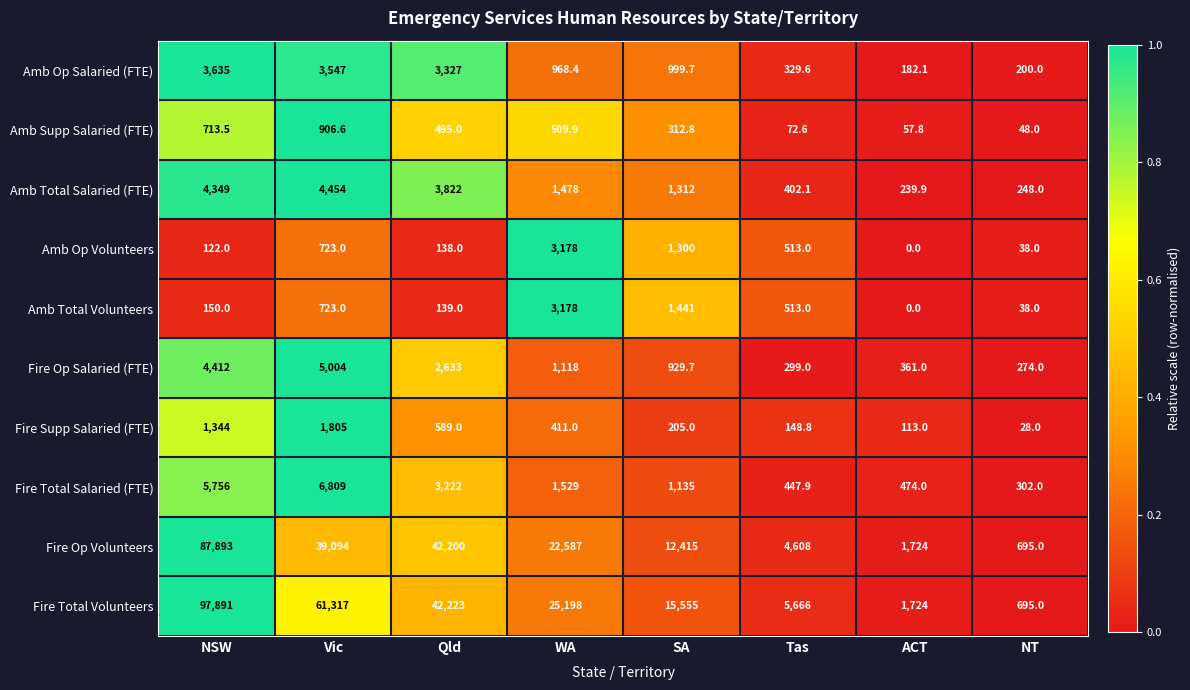

At which label does Amb Op Salaried (FTE) reach its peak?

NSW